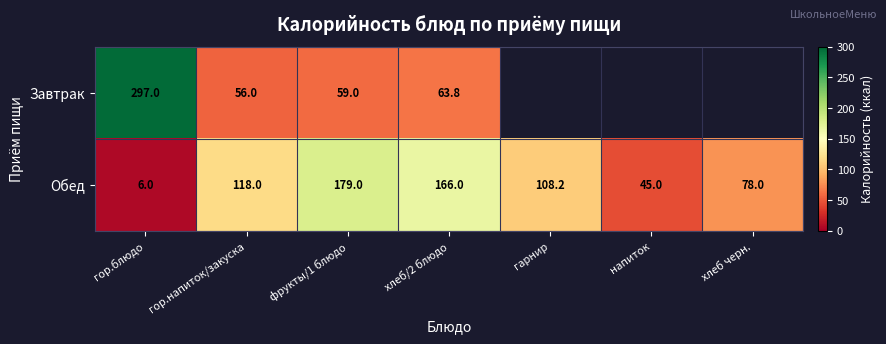

At which category is the sum across all series the highest?

гор.блюдо